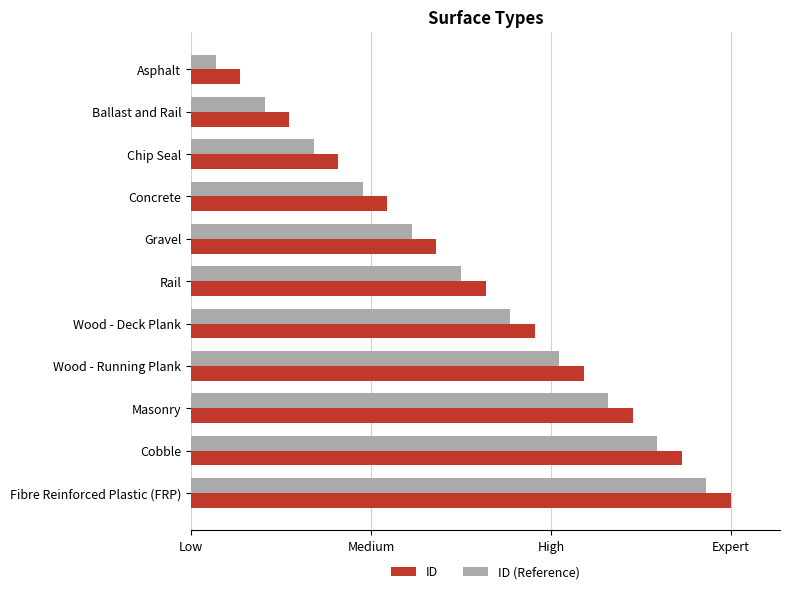

What are all the series names shown in the legend?

ID, ID (Reference)